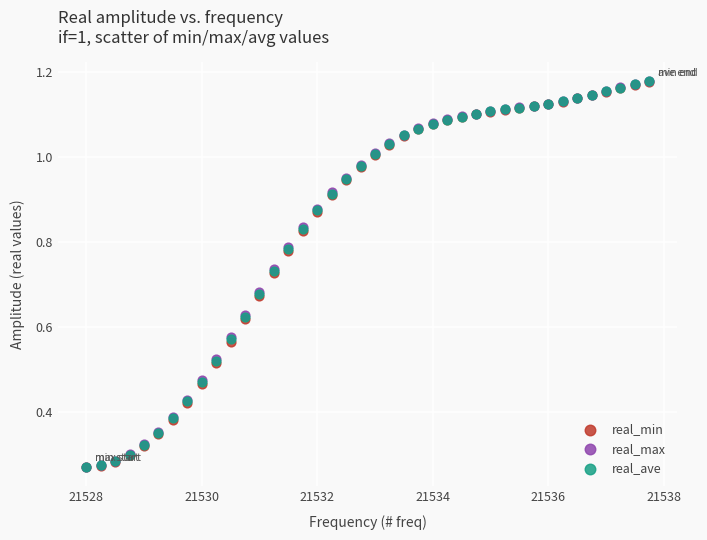

What are all the series names shown in the legend?

real_min, real_max, real_ave